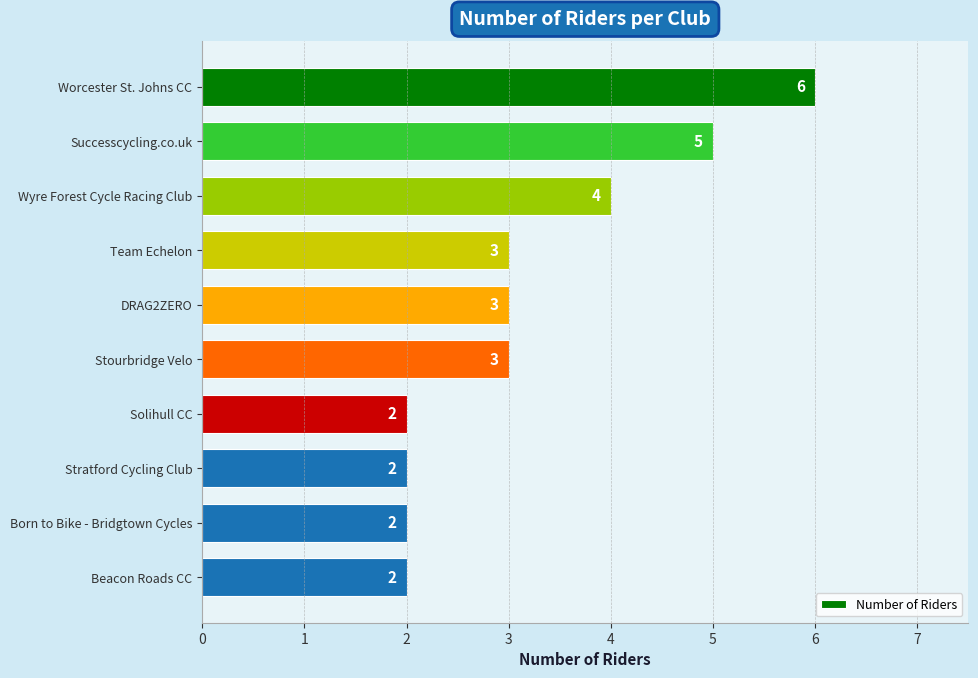

Count the number of data series in this chart.

1